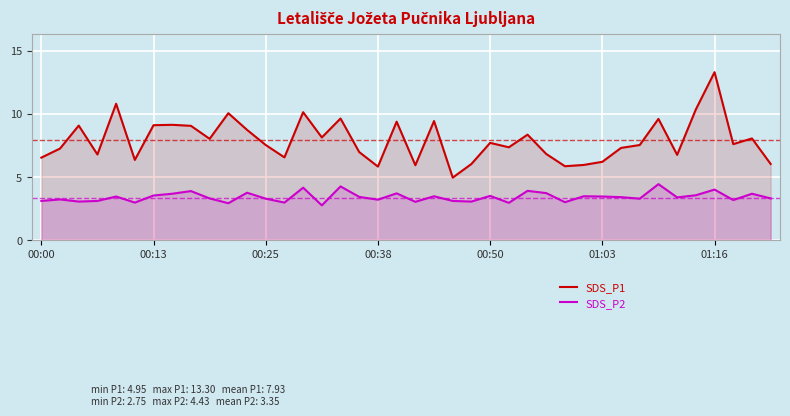

What position from the left is 37?

38